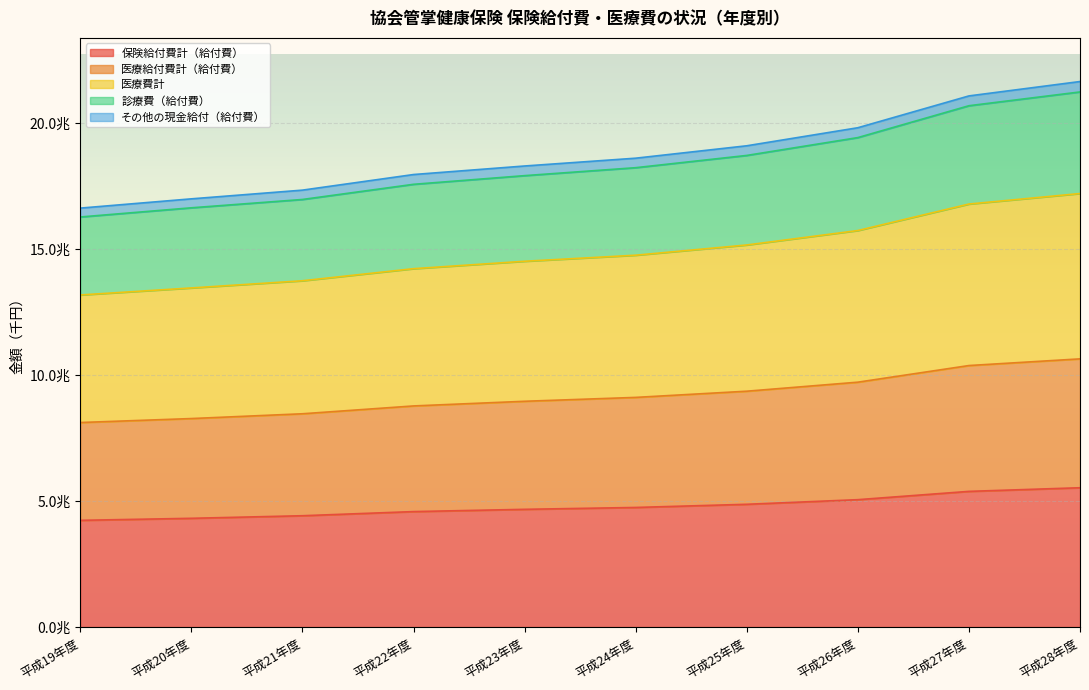

How many data points does each series have?

10